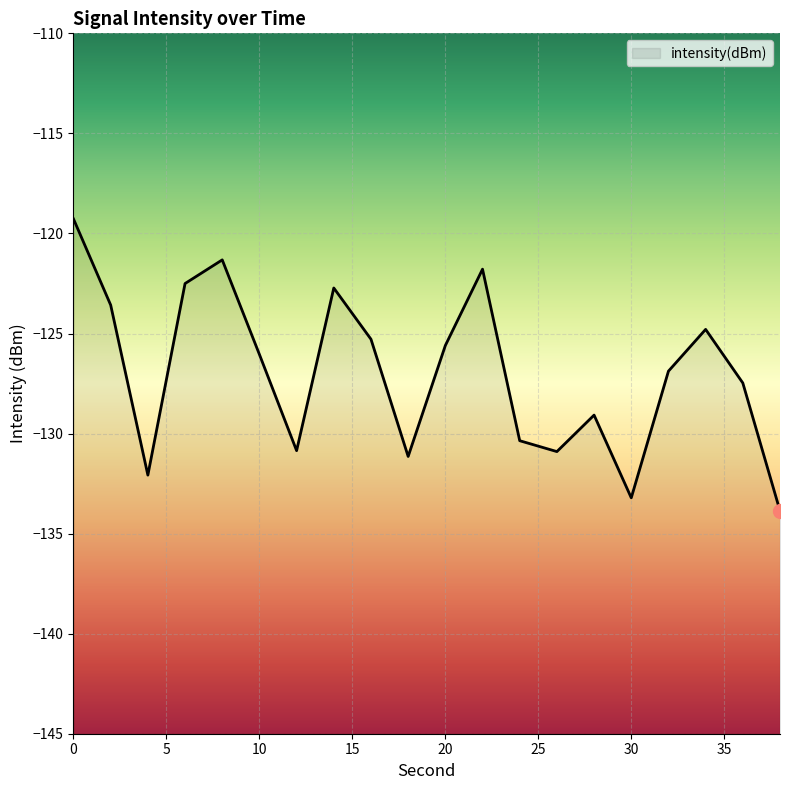

Reading left to right, what are all the values shown in this chart?

-119.3	-123.6	-132.1	-122.5	-121.3	-126.0	-130.9	-122.7	-125.3	-131.1	-125.6	-121.8	-130.4	-130.9	-129.1	-133.2	-126.9	-124.8	-127.5	-133.9